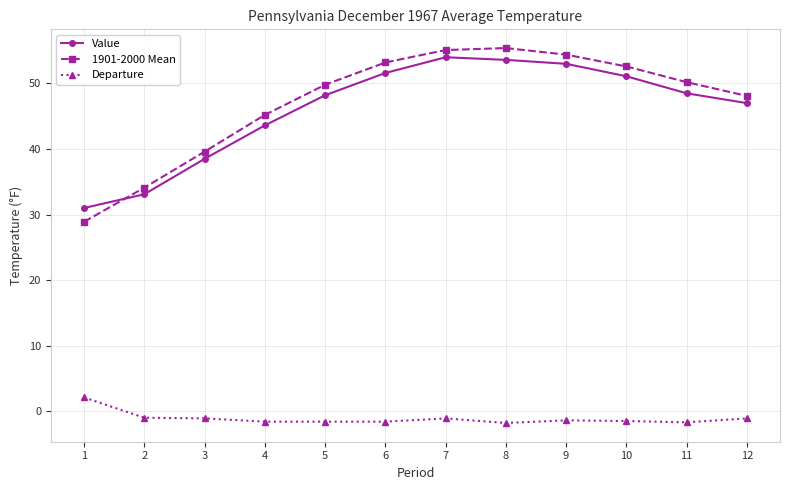

True or false: Value has a value of 51.6 at 6.

True